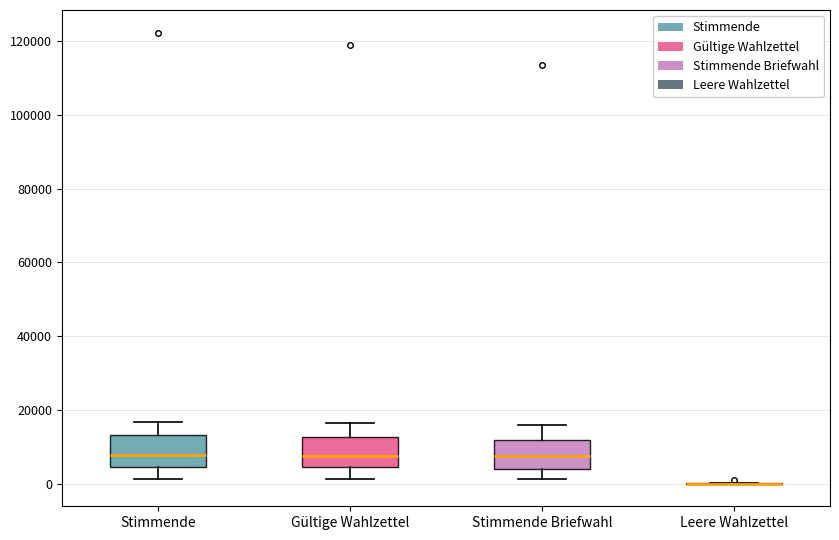

Reading left to right, read every box against the y-axis: the position of its median line, the range the box covers, and the ends of its whiskers. The values are not printed on the chart, so give them approximately, as read against the axis.

Stimmende: median 8000, box 4000 to 14000, whiskers 2000 to 16000
Gültige Wahlzettel: median 8000, box 4000 to 12000, whiskers 2000 to 16000
Stimmende Briefwahl: median 8000, box 4000 to 12000, whiskers 2000 to 16000
Leere Wahlzettel: box collapsed to a line at 0, whiskers 0 to 0